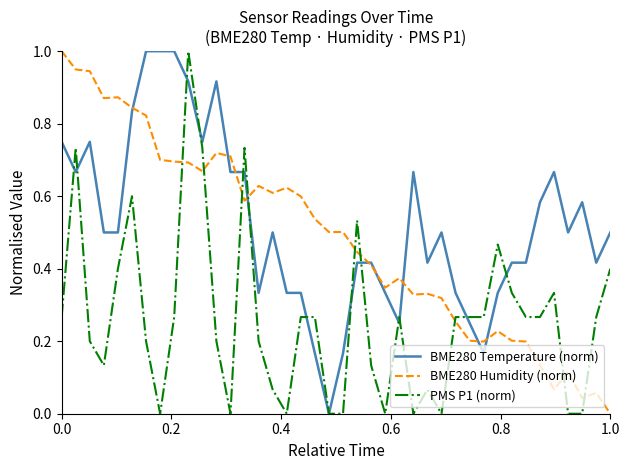

List the series in order of their overall mean, lowest first.

PMS P1 (norm), BME280 Humidity (norm), BME280 Temperature (norm)